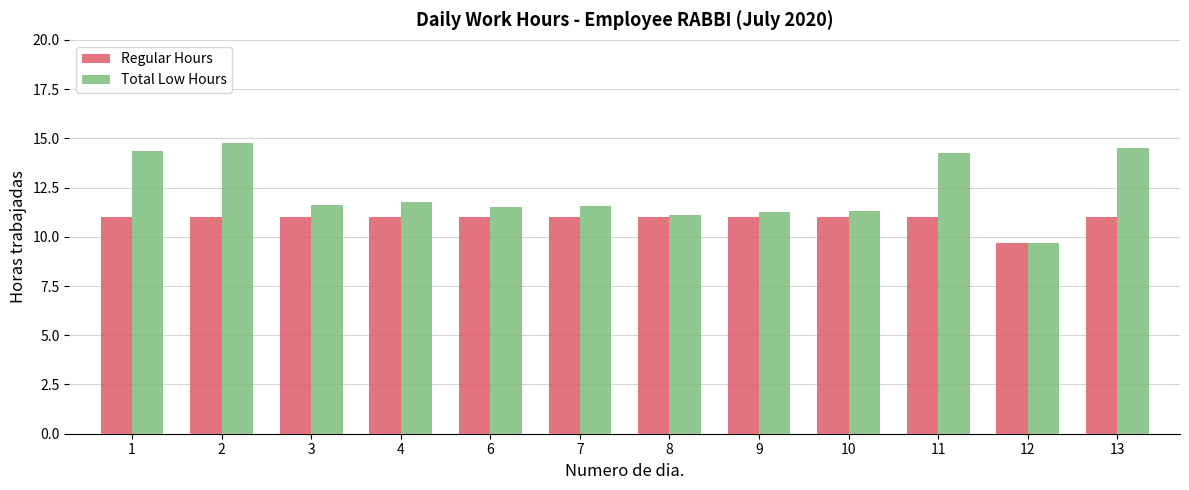

At how many categories does at least one series exceed 10?

11